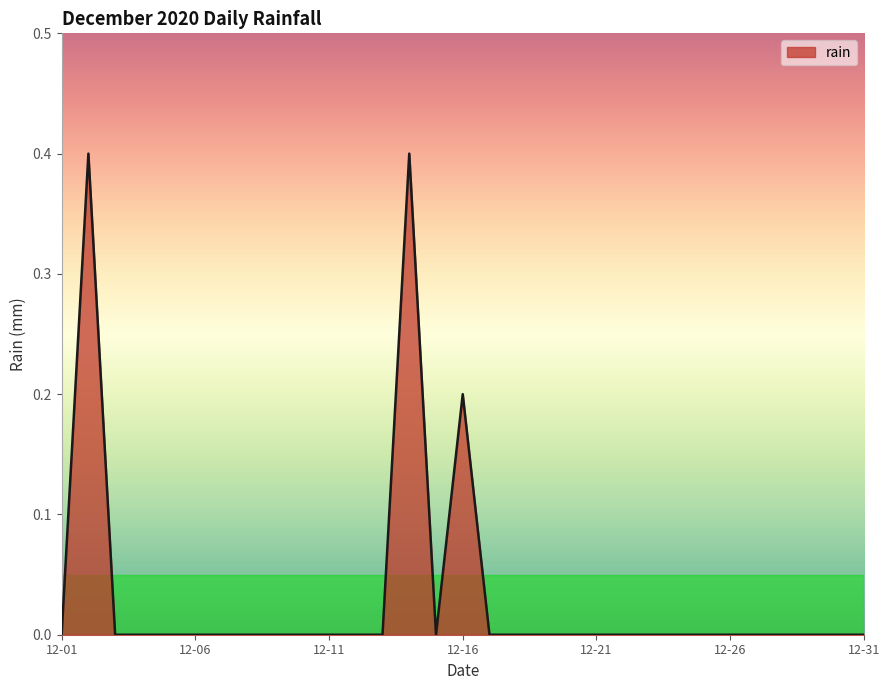

Does the chart have visible grid lines?

No